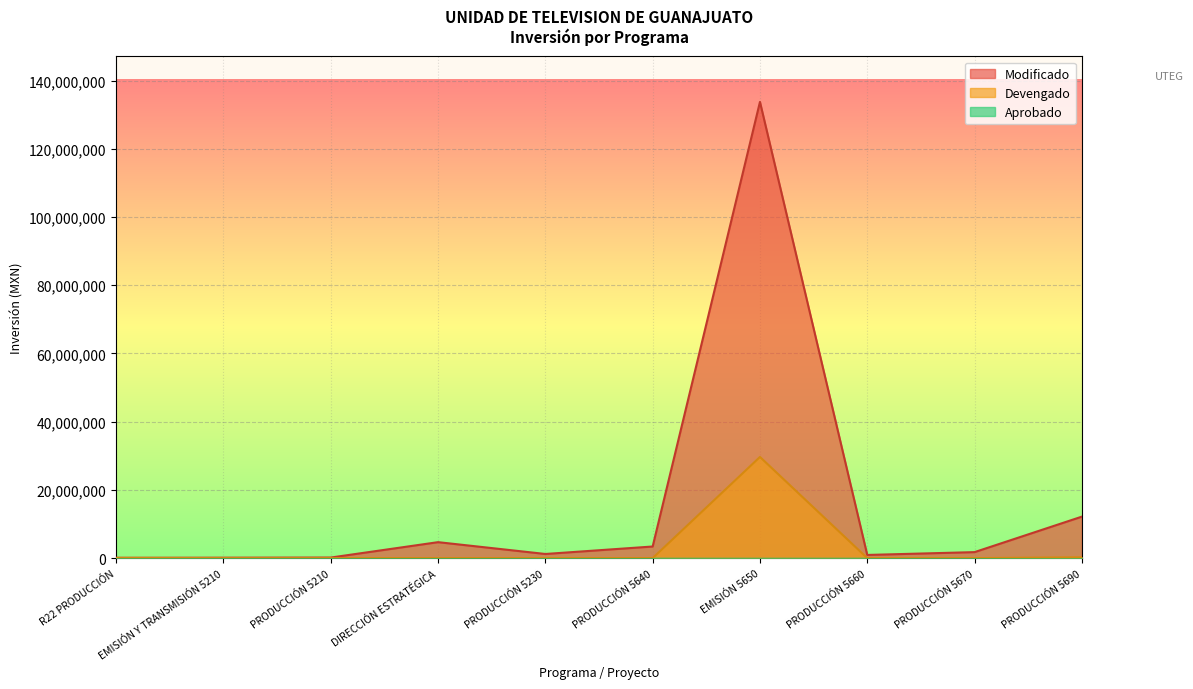

Where is the first local minimum for Modificado?

PRODUCCIÓN 5230